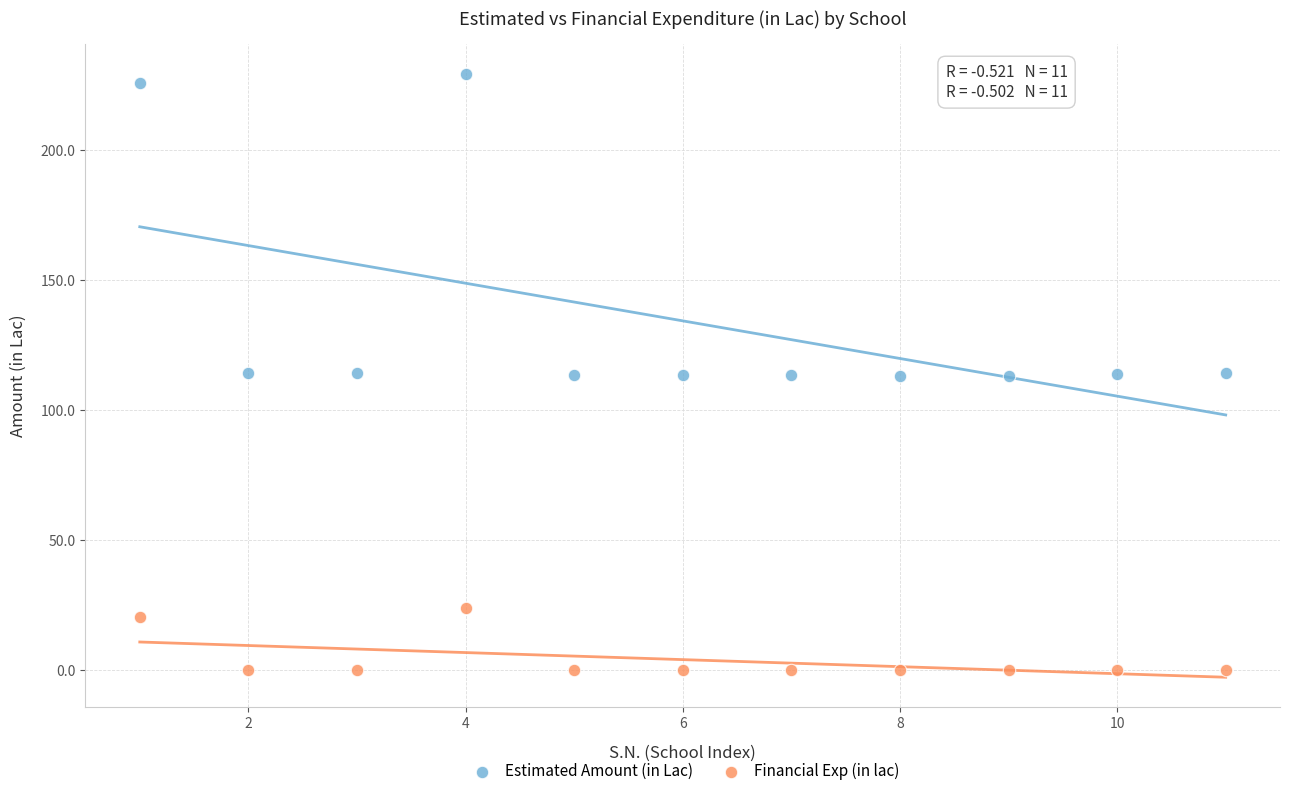

Which series reaches the maximum Y coordinate?

Estimated Amount (in Lac)